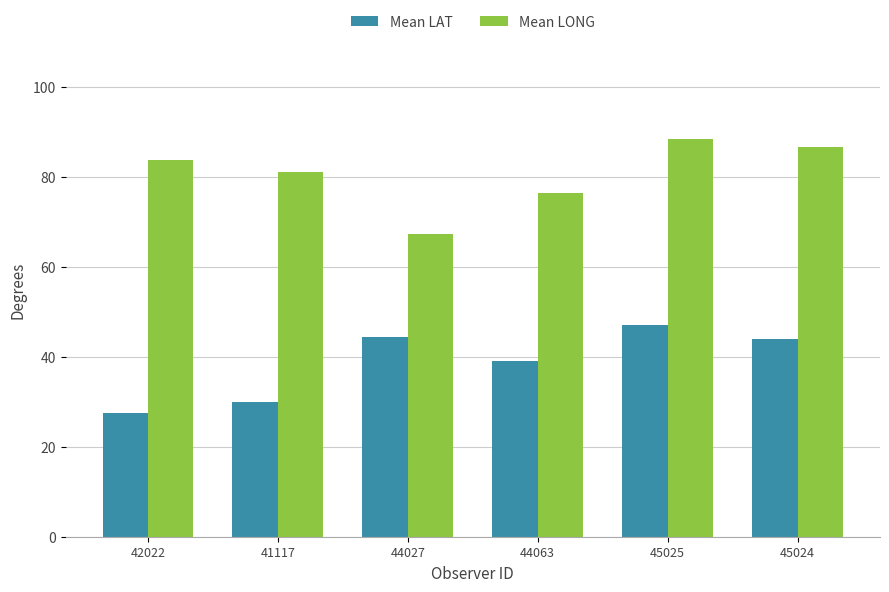

The value of Mean LONG at 45024 is 86.6. True or false?

True